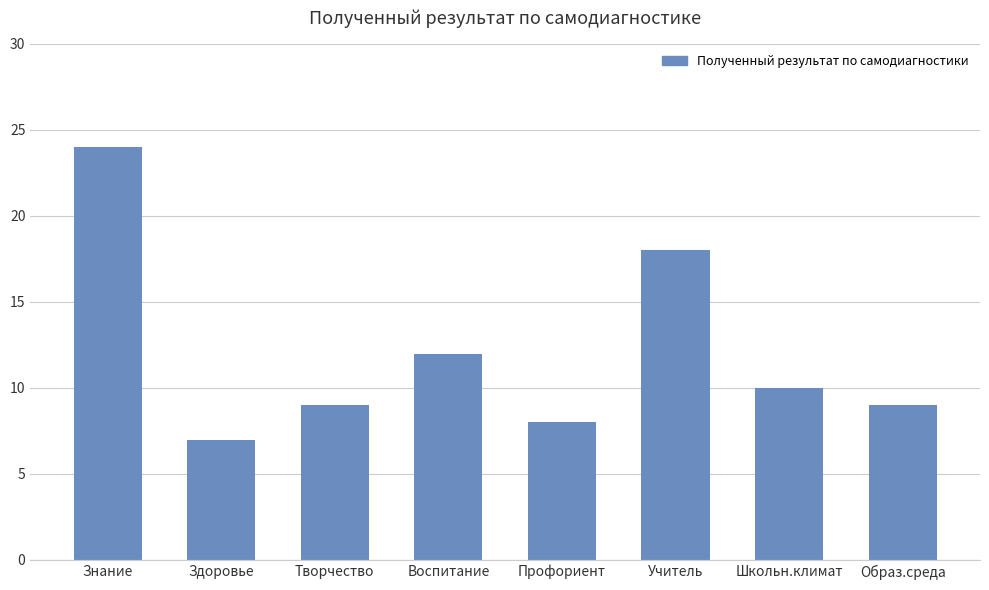

Read the value at Знание.

24